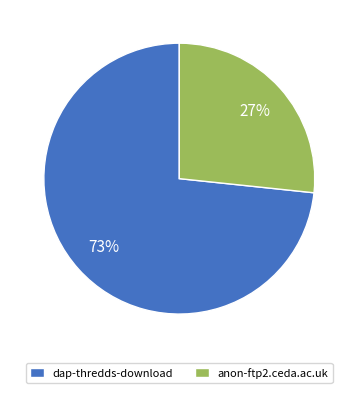

Which slice is the largest?

dap-thredds-download